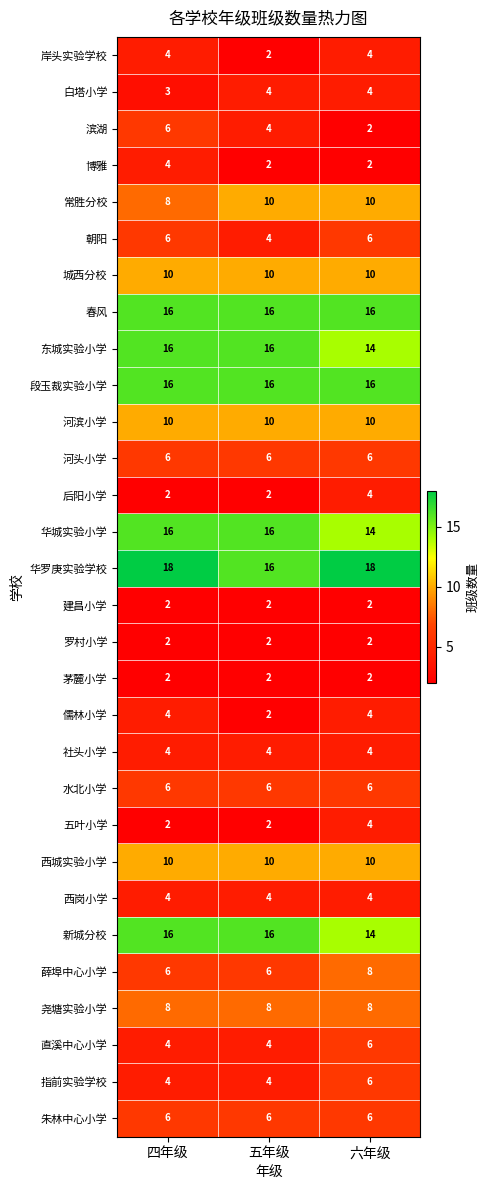

What is the greatest value displayed?

18